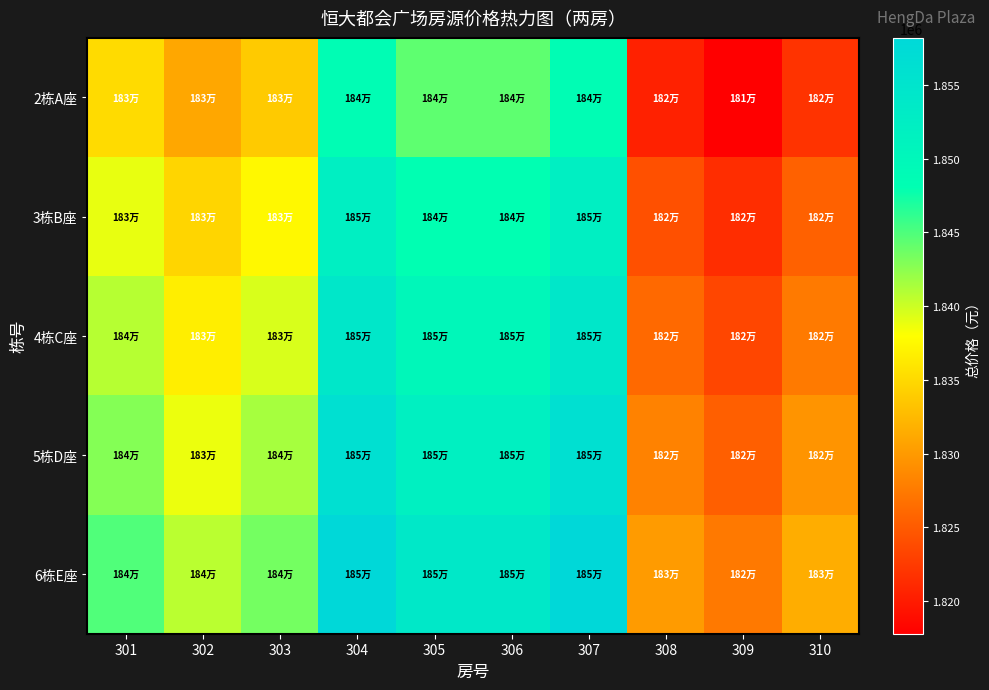

At 305, list the series in order from largest to smallest.

6栋E座, 5栋D座, 4栋C座, 3栋B座, 2栋A座